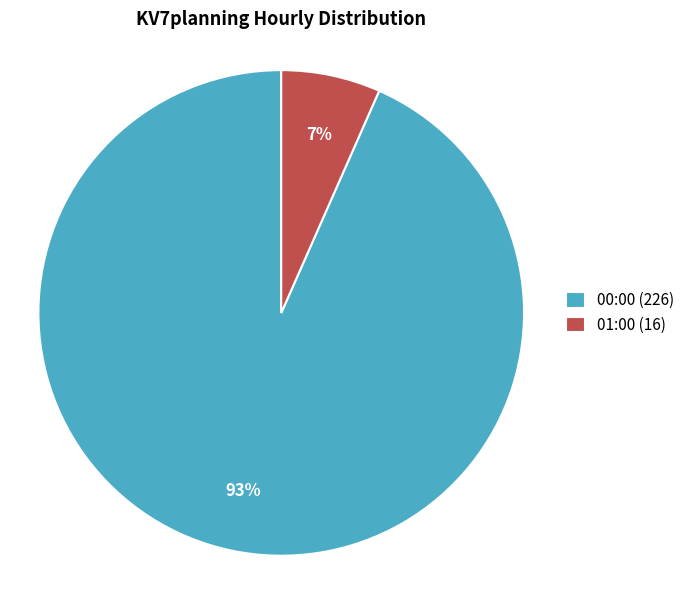

Count the number of slices in the pie.

2